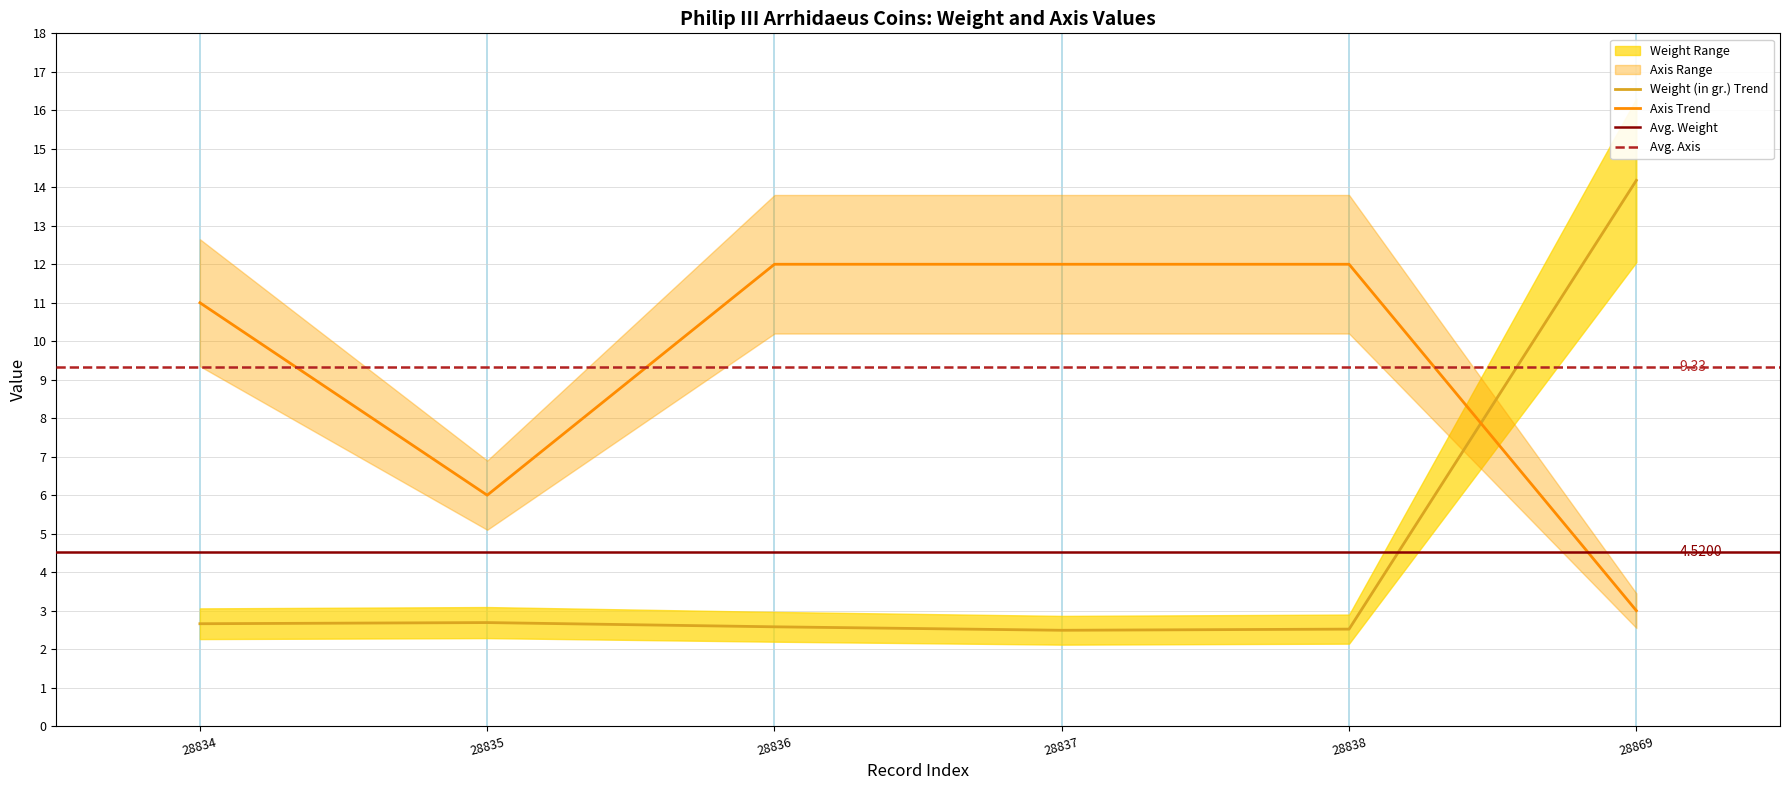

Which series ends up on top after the final intersection of Axis Trend and Weight (in gr.) Trend?

Weight (in gr.) Trend